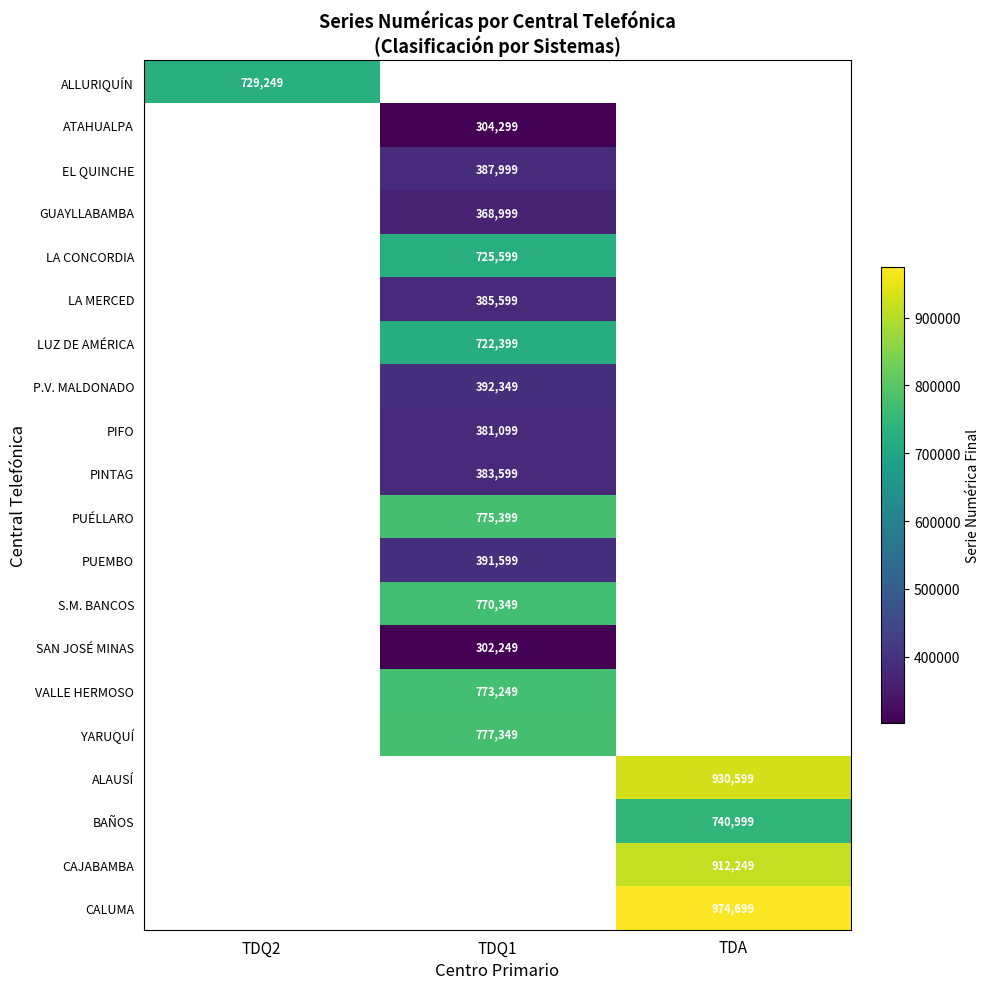

What is the smallest value displayed?

302249.0